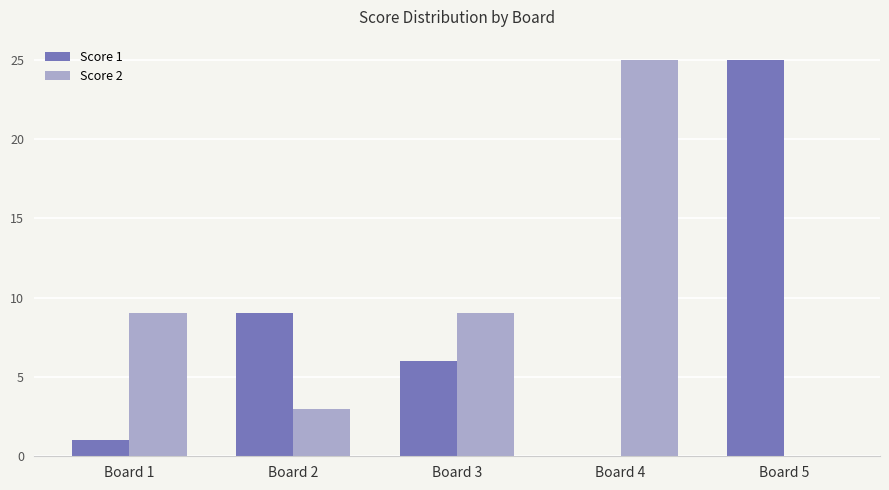

What is the maximum value for Score 1?

25